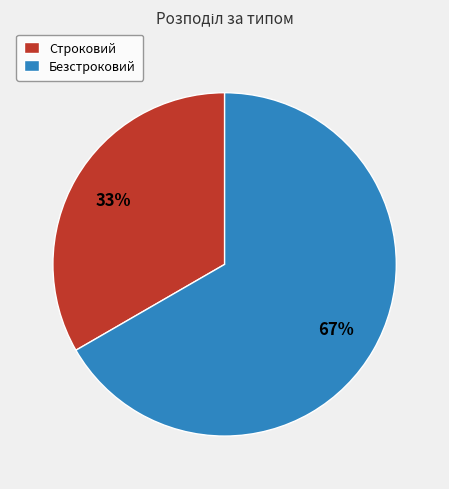

To the nearest percent, what percentage of the pie is Безстроковий?

67%